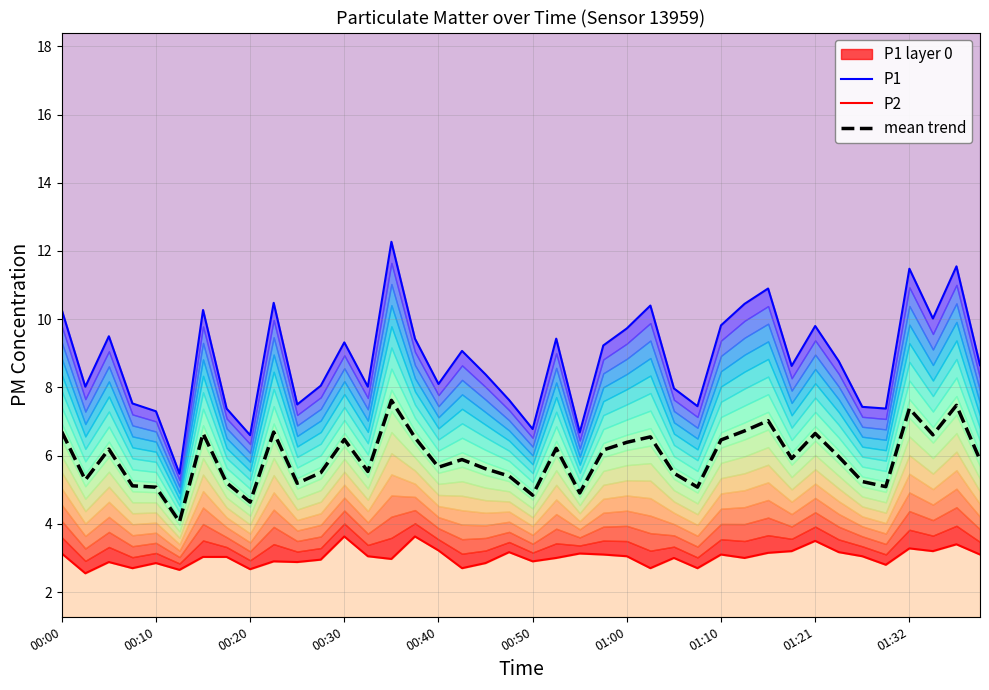

True or false: P2 and P1 cross at least once.

False